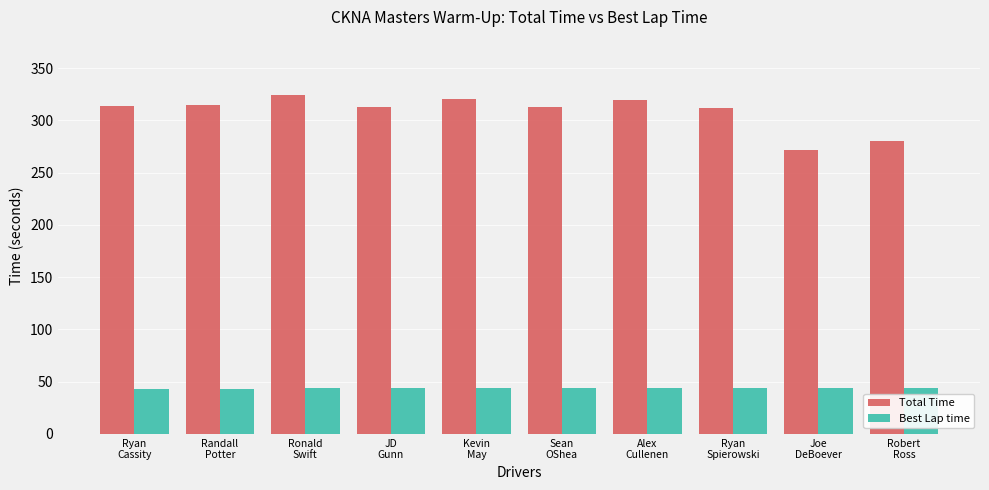

What is the difference between the maximum and minimum values in the Best Lap time series?

1.0